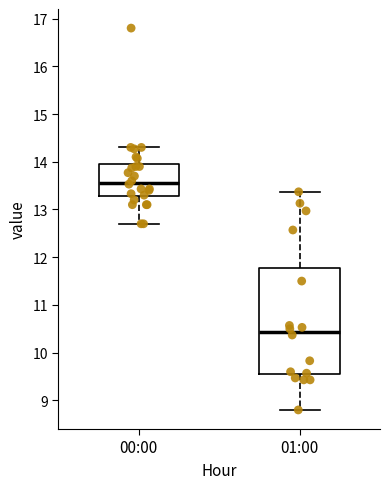

Reading left to right, transcribe this box plot: for each box, give where its median line is, the range the box spans, and where its two whiskers end, as read against the y-axis. The values are not printed on the chart, so give them approximately, as read against the axis.

00:00: median 13.6, box 13.3 to 13.9, whiskers 12.7 to 14.3
01:00: median 10.4, box 9.5 to 11.8, whiskers 8.8 to 13.4